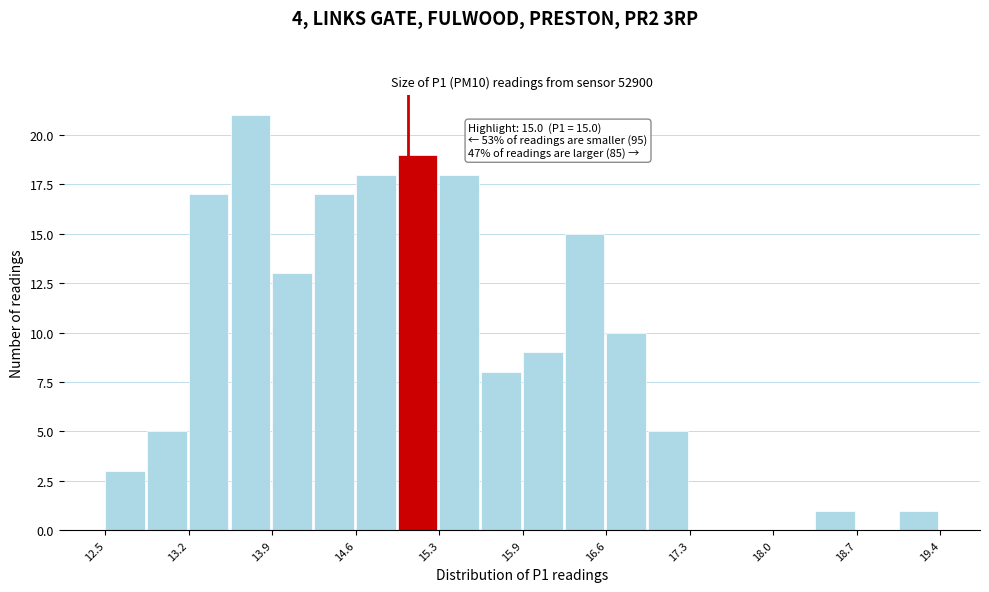

Read against the x-axis, roughly where is the centre of the tallest bar?

13.7